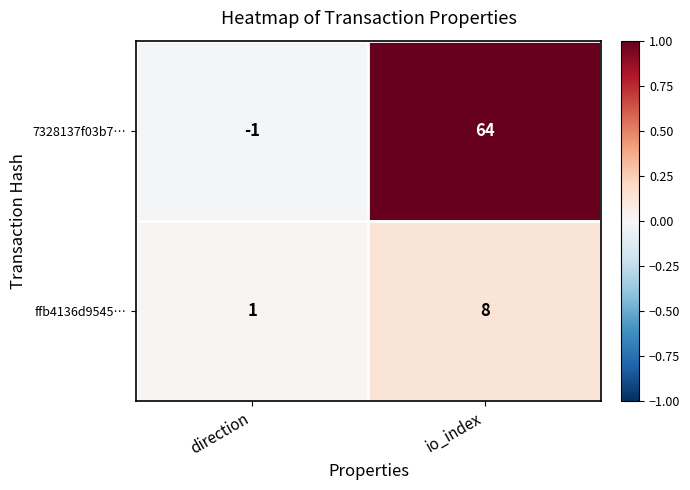

Which series has the largest total across all categories?

7328137f03b7…